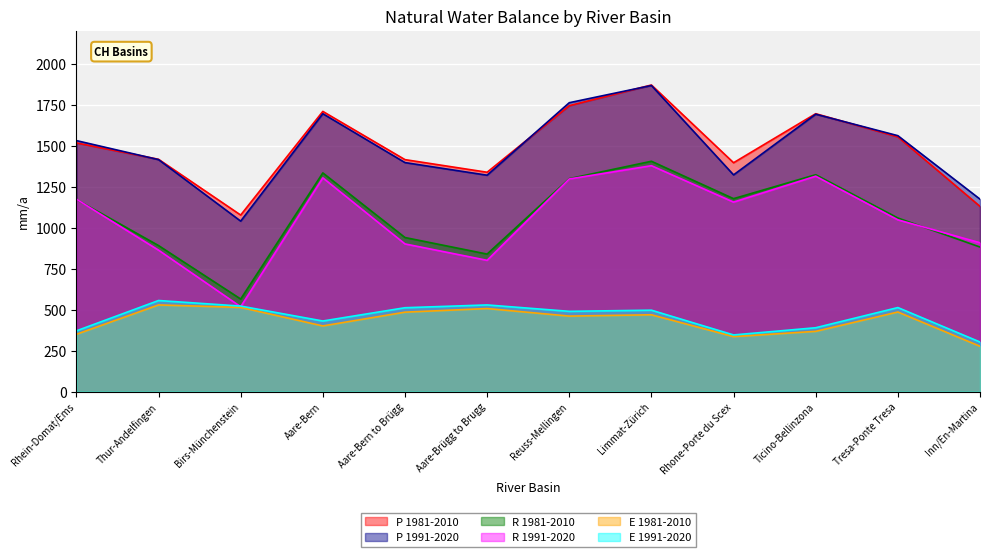

Reading left to right, what are all the values shown in this chart?

P 1981-2010: Rhein-Domat/Ems=1516	Thur-Andelfingen=1416	Birs-Münchenstein=1076	Aare-Bern=1708	Aare-Bern to Brügg=1414	Aare-Brügg to Brugg=1337	Reuss-Mellingen=1743	Limmat-Zürich=1869	Rhone-Porte du Scex=1395	Ticino-Bellinzona=1694	Tresa-Ponte Tresa=1553	Inn/En-Martina=1129
P 1991-2020: Rhein-Domat/Ems=1530	Thur-Andelfingen=1414	Birs-Münchenstein=1039	Aare-Bern=1694	Aare-Bern to Brügg=1396	Aare-Brügg to Brugg=1319	Reuss-Mellingen=1761	Limmat-Zürich=1866	Rhone-Porte du Scex=1321	Ticino-Bellinzona=1691	Tresa-Ponte Tresa=1560	Inn/En-Martina=1173
R 1981-2010: Rhein-Domat/Ems=1171	Thur-Andelfingen=890	Birs-Münchenstein=564	Aare-Bern=1333	Aare-Bern to Brügg=939	Aare-Brügg to Brugg=838	Reuss-Mellingen=1298	Limmat-Zürich=1404	Rhone-Porte du Scex=1176	Ticino-Bellinzona=1322	Tresa-Ponte Tresa=1058	Inn/En-Martina=881
R 1991-2020: Rhein-Domat/Ems=1173	Thur-Andelfingen=862	Birs-Münchenstein=517	Aare-Bern=1303	Aare-Bern to Brügg=900	Aare-Brügg to Brugg=800	Reuss-Mellingen=1296	Limmat-Zürich=1377	Rhone-Porte du Scex=1155	Ticino-Bellinzona=1313	Tresa-Ponte Tresa=1047	Inn/En-Martina=907
E 1981-2010: Rhein-Domat/Ems=349	Thur-Andelfingen=528	Birs-Münchenstein=513	Aare-Bern=400	Aare-Bern to Brügg=484	Aare-Brügg to Brugg=506	Reuss-Mellingen=460	Limmat-Zürich=468	Rhone-Porte du Scex=335	Ticino-Bellinzona=367	Tresa-Ponte Tresa=485	Inn/En-Martina=276
E 1991-2020: Rhein-Domat/Ems=370	Thur-Andelfingen=555	Birs-Münchenstein=521	Aare-Bern=430	Aare-Bern to Brügg=511	Aare-Brügg to Brugg=528	Reuss-Mellingen=489	Limmat-Zürich=496	Rhone-Porte du Scex=345	Ticino-Bellinzona=389	Tresa-Ponte Tresa=512	Inn/En-Martina=302